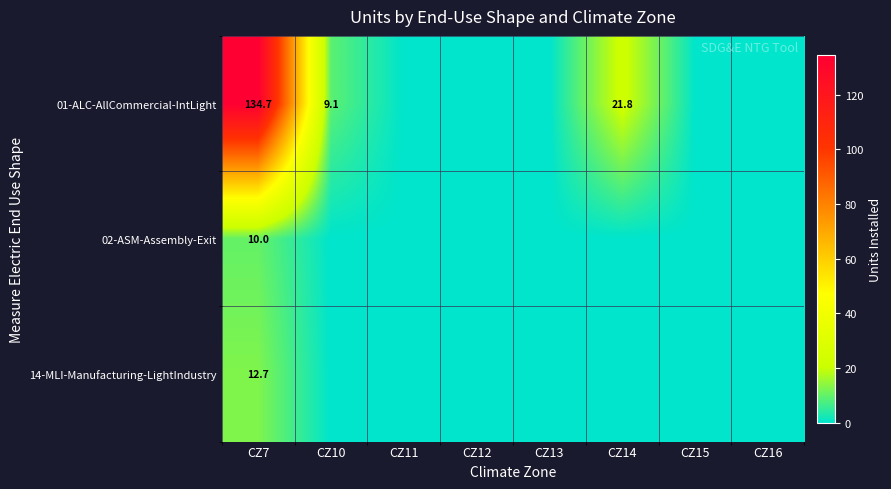

True or false: 14-MLI-Manufacturing-LightIndustry has a value of 0.0 at CZ10.

True